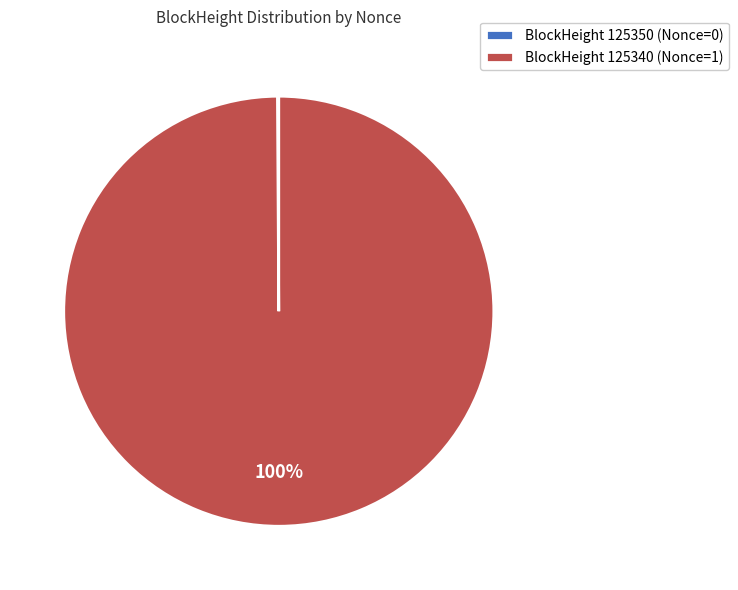

To the nearest percent, what portion does BlockHeight 125340 (Nonce=1) represent?

100%